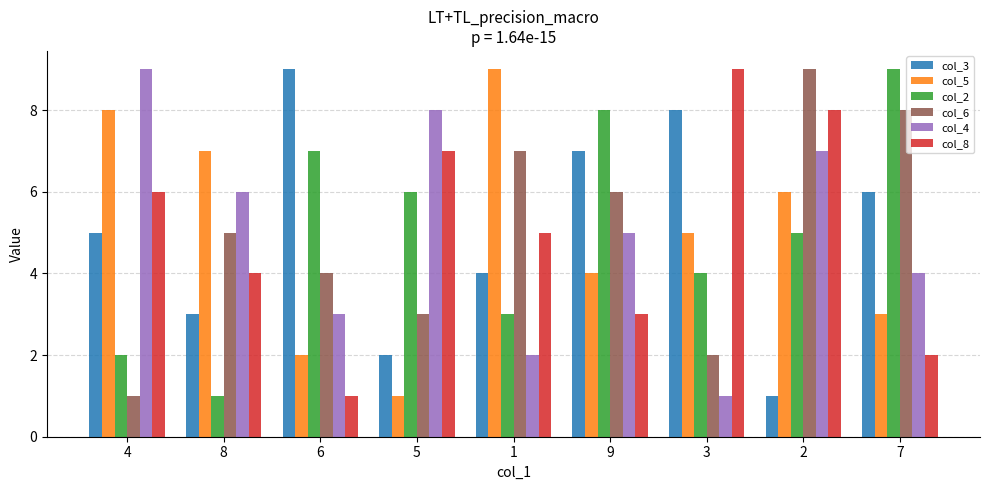

What is the label of the 7th bar from the left?

3